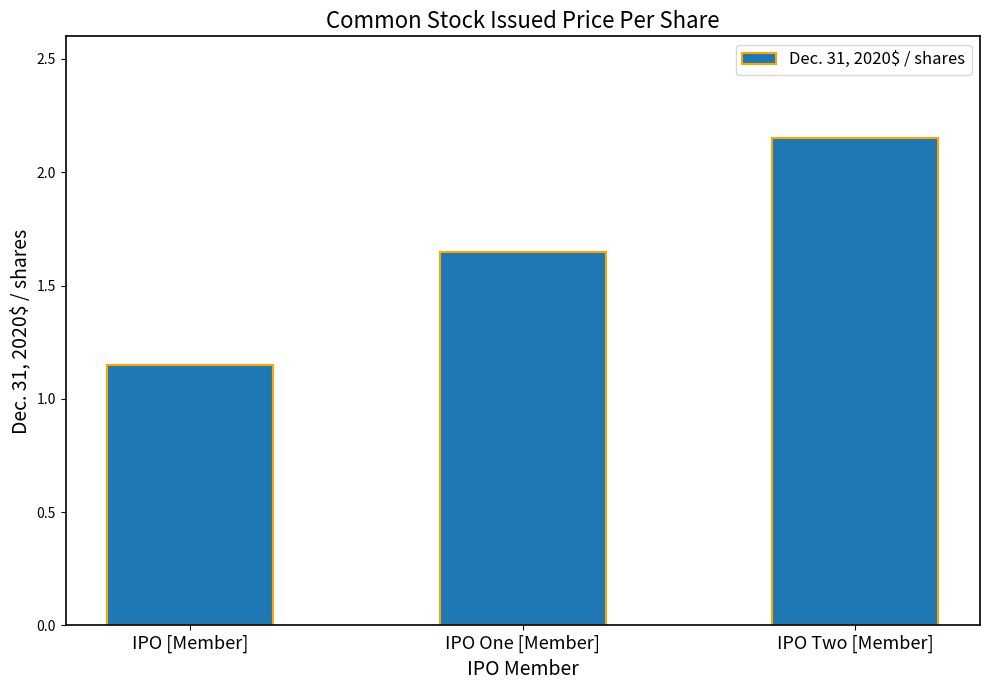

What is the label of the 3rd bar from the right?

IPO [Member]